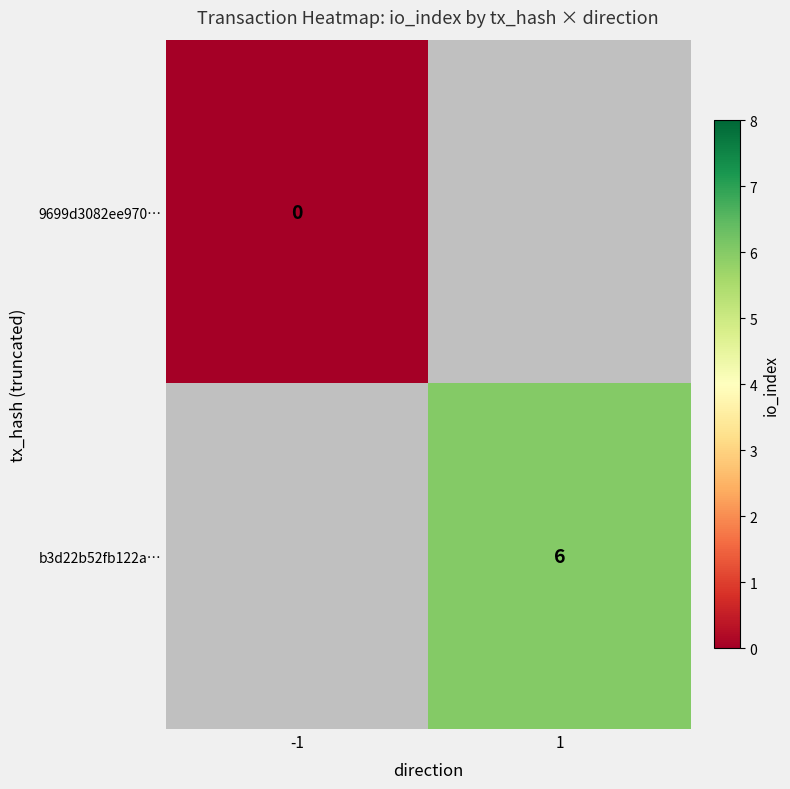

The value of b3d22b52fb122a… at 1 is 6. True or false?

True